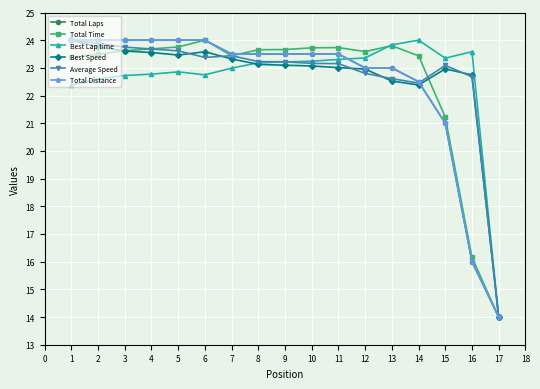

Is this an area chart (filled region under the line)?

No